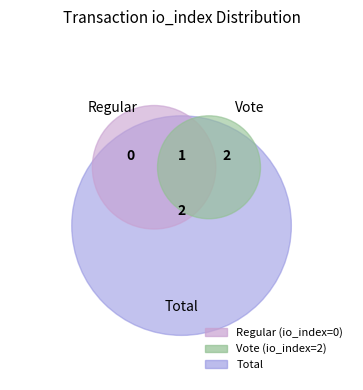

To the nearest percent, what is the average slice percentage?

50%